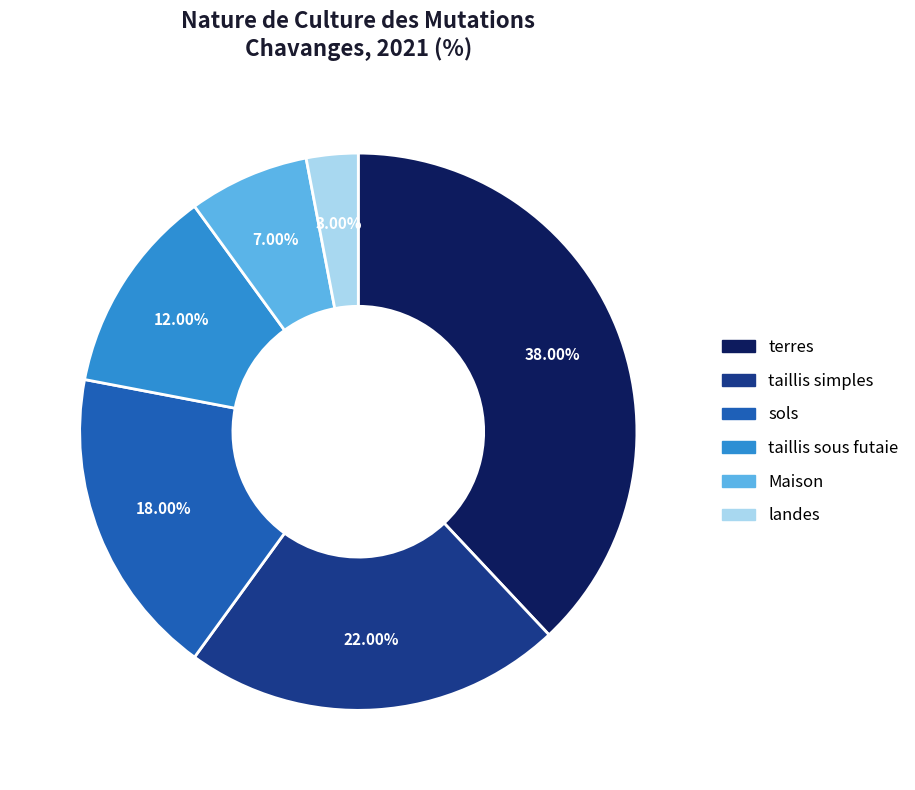

To the nearest percent, what percentage of the pie is taillis simples?

22%